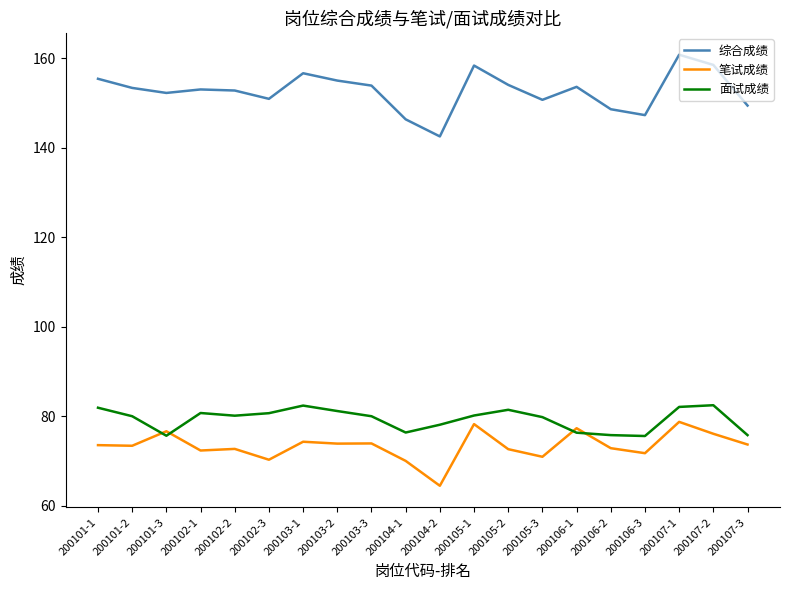

Is the value of 笔试成绩 at 200102-1 greater than the value of 面试成绩 at 200102-1?

No